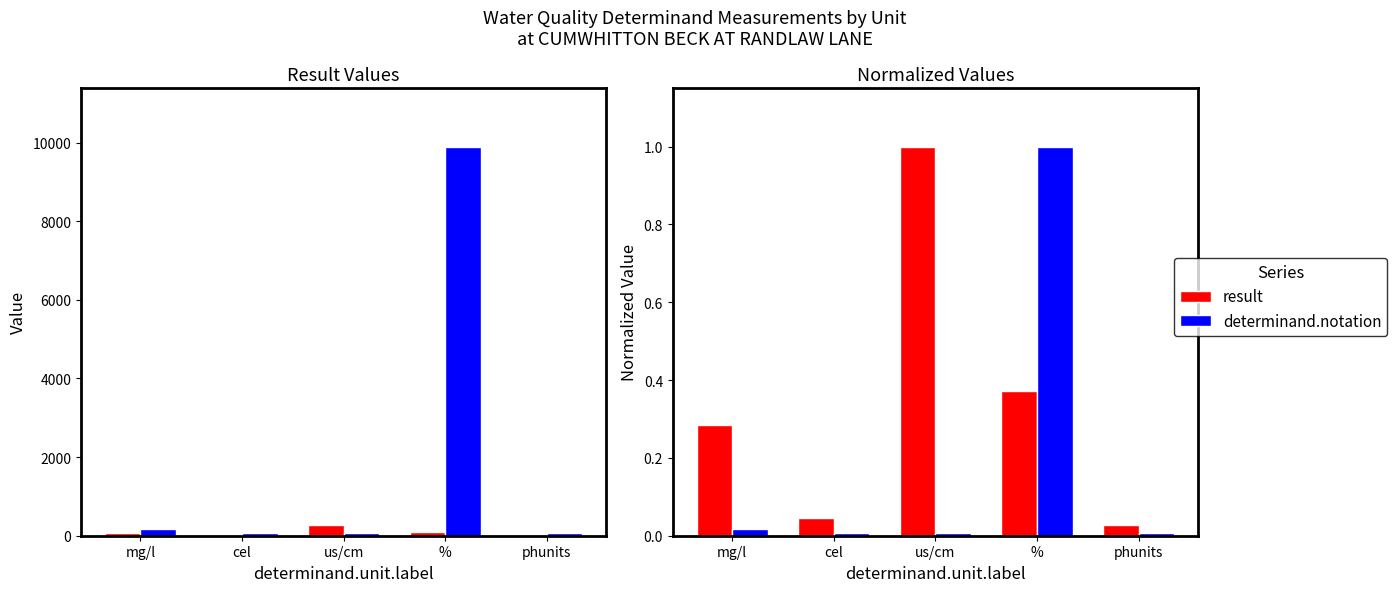

List the series in order of their overall mean, lowest first.

determinand.notation, result